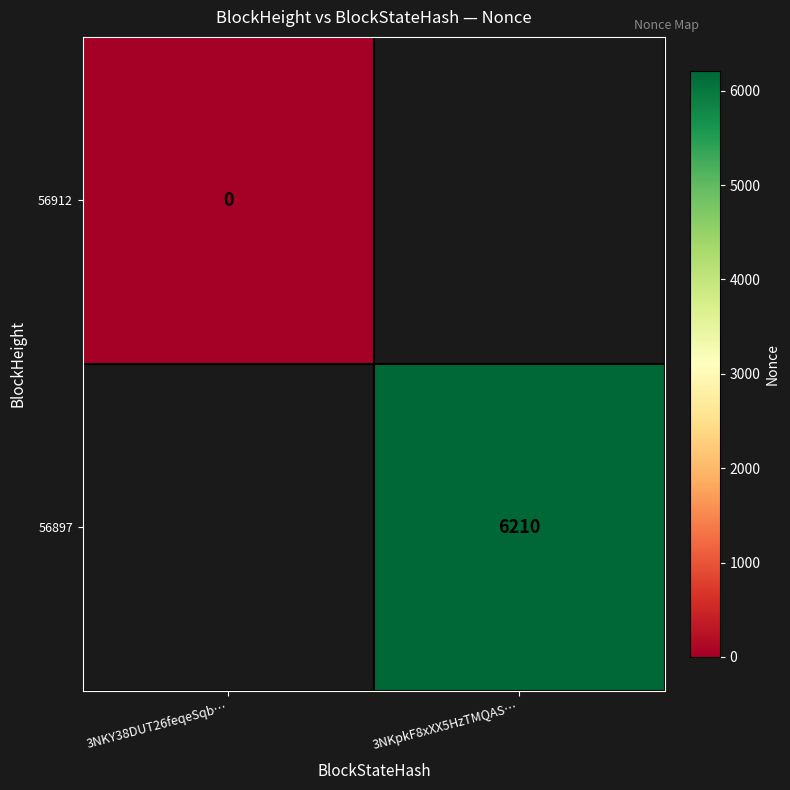

Is the value of 56912 at 3NKY38DUT26feqeSqb… greater than the value of 56897 at 3NKpkF8xXX5HzTMQAS…?

No